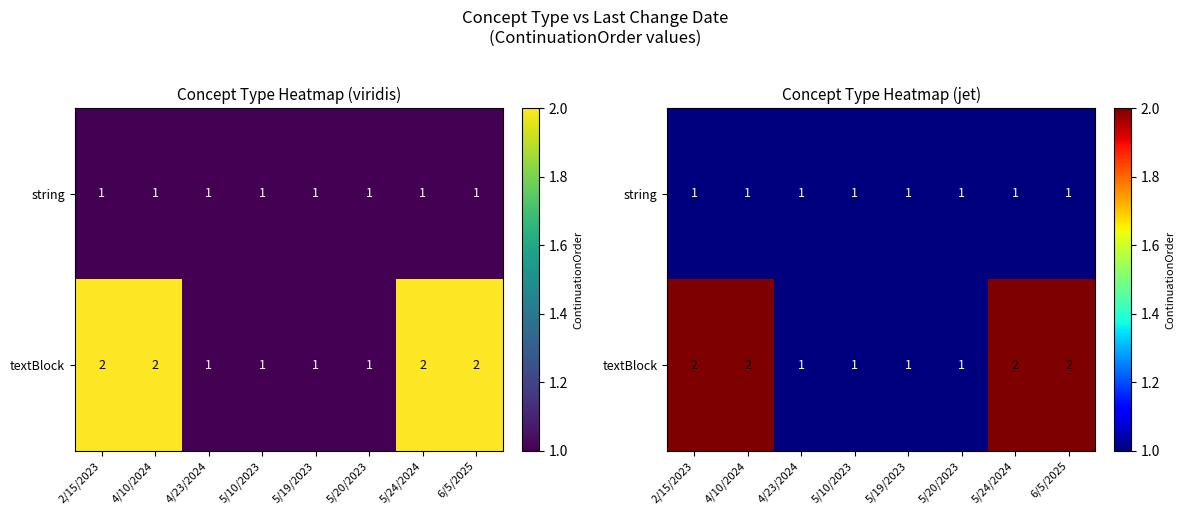

What is the minimum value for string?

1